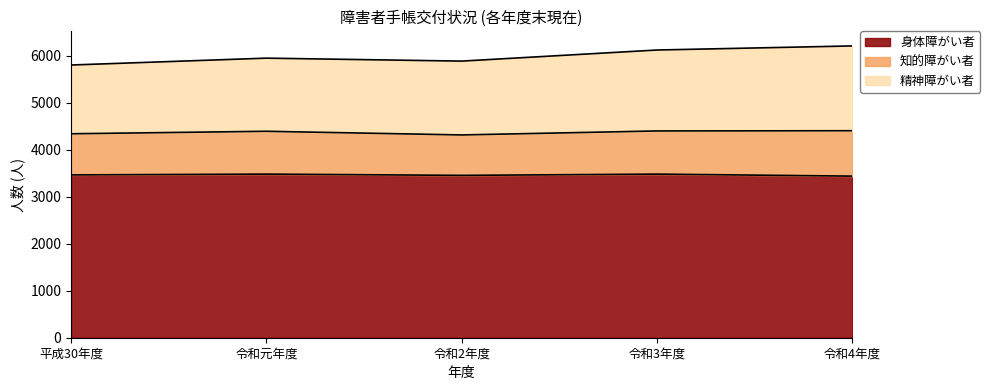

At which label does 身体障がい者 reach its peak?

令和元年度